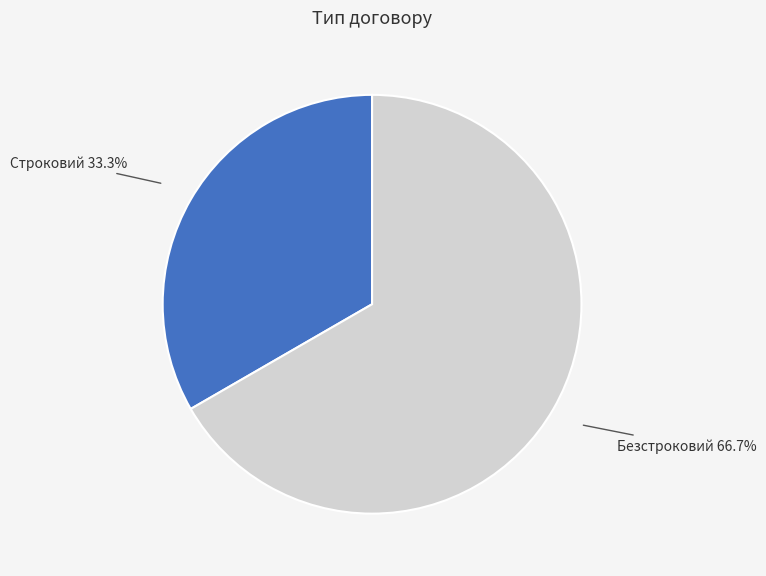

Between Безстроковий and Строковий, which is larger?

Безстроковий